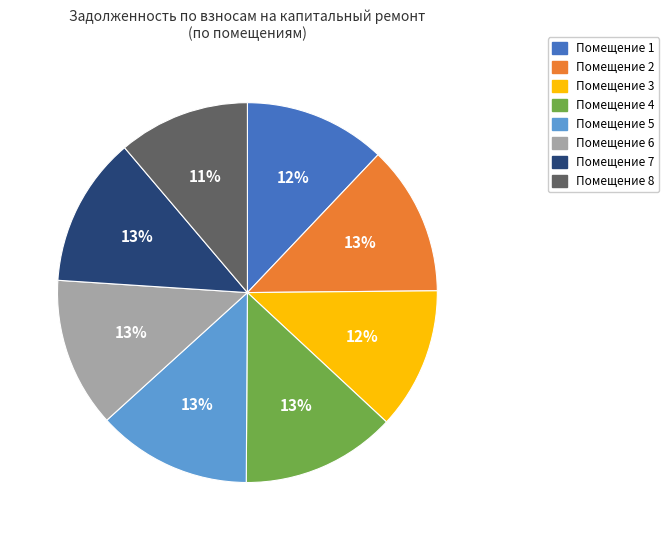

To the nearest percent, what portion does Помещение 2 represent?

13%